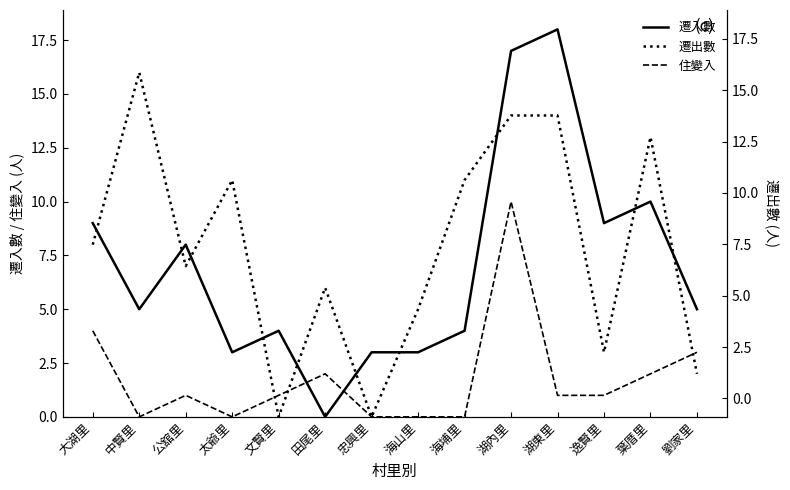

Which category has the highest value in the 遷入數 series?

湖東里